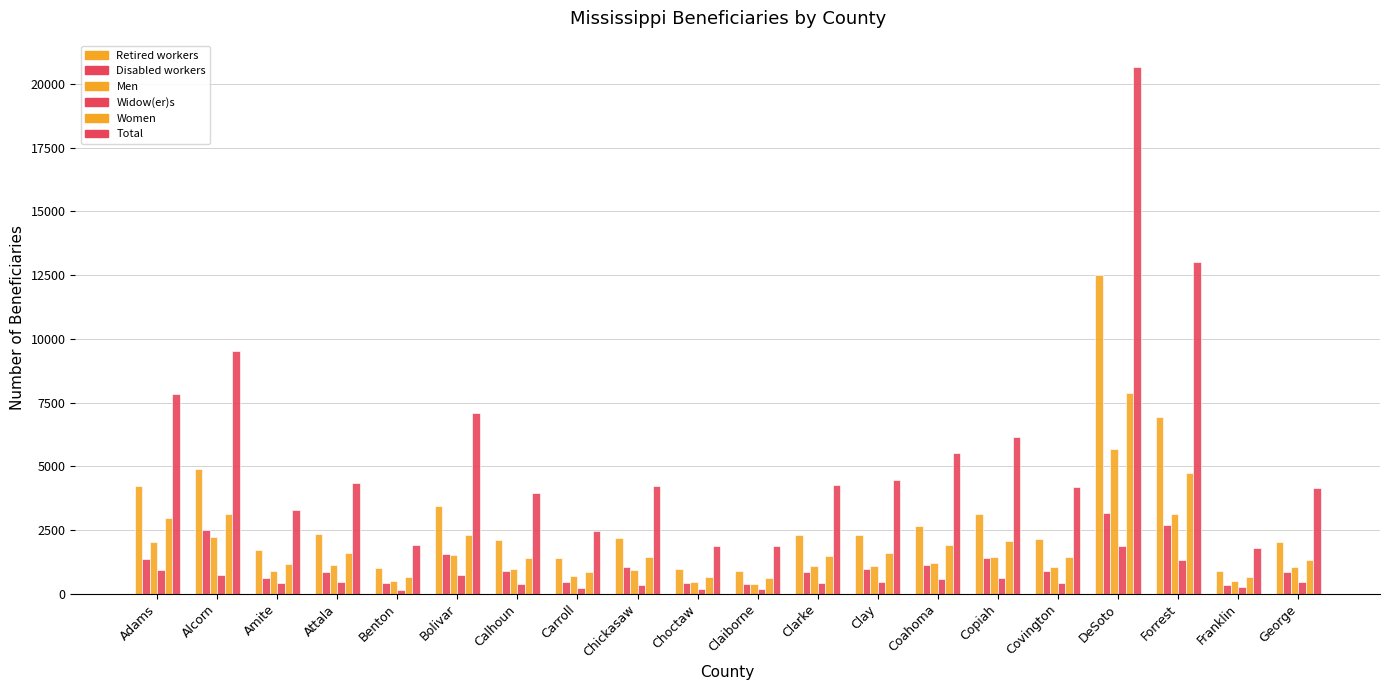

The value of Widow(er)s at Carroll is 235. True or false?

True